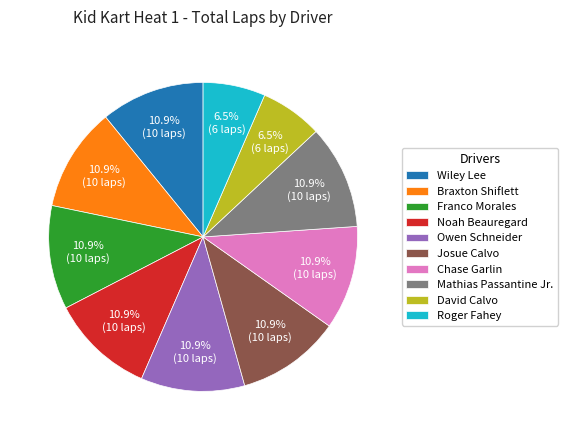

Approximately how many times larger is the value at Mathias Passantine Jr. compared to Josue Calvo?

1.0